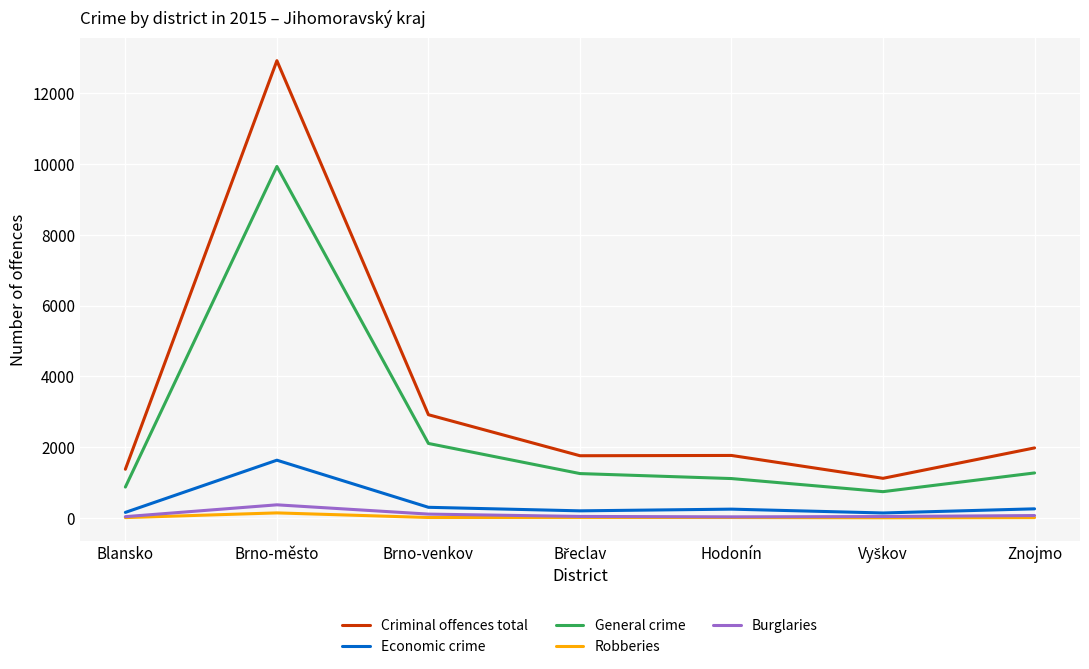

Which series has the widest spread of values?

Criminal offences total